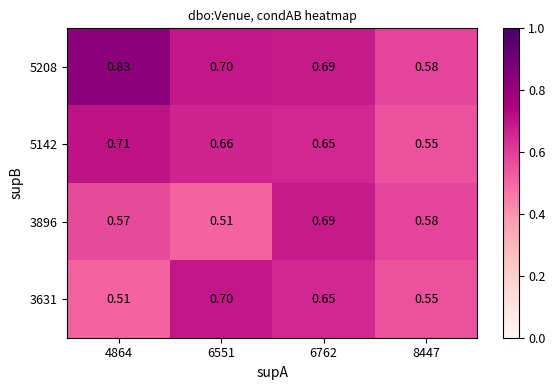

Is the value of 5208 at 6551 greater than the value of 3896 at 8447?

Yes